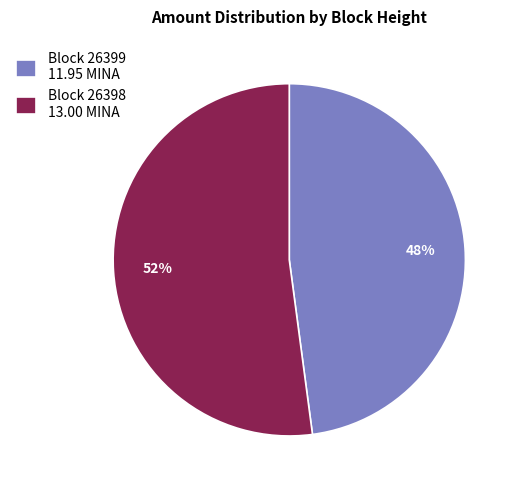

To the nearest percent, what is the difference between the largest and smallest slice percentages?

4%